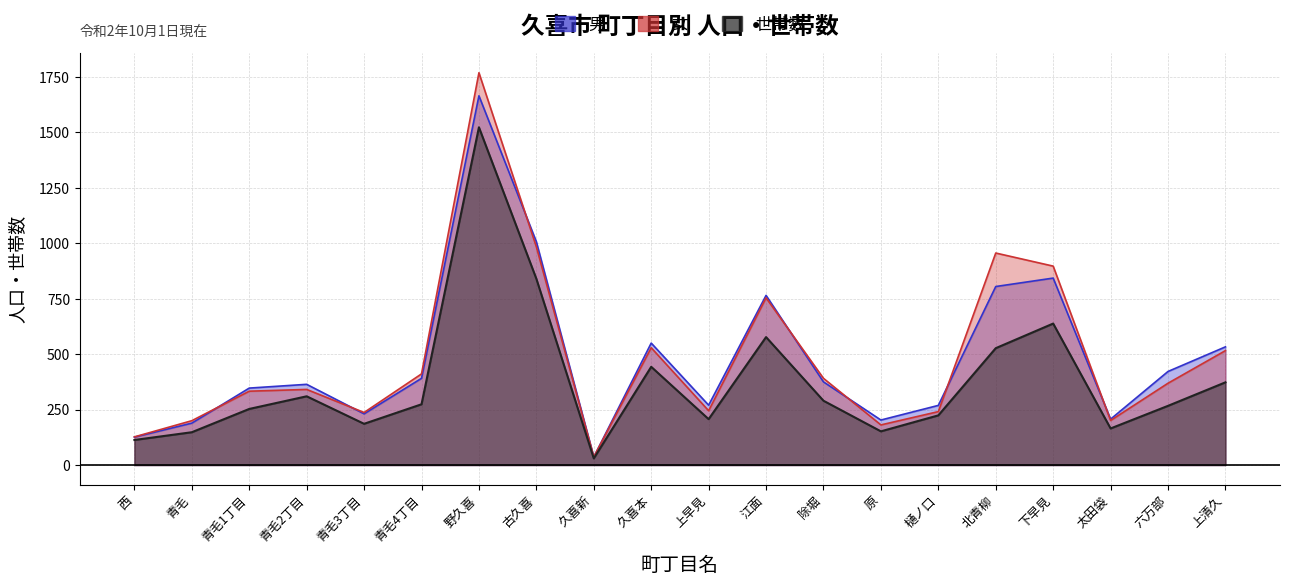

What is the label of the 11th point from the right?

久喜本